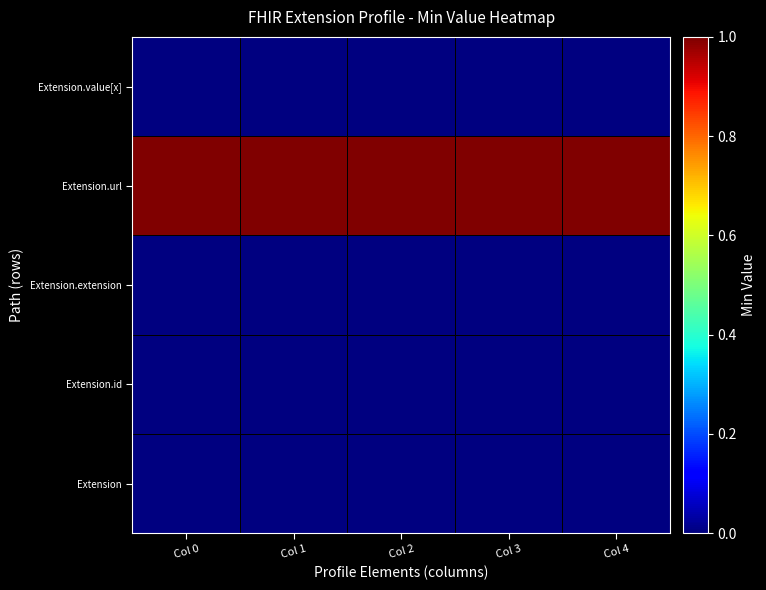

What is the total value across all series at Col 4?

1